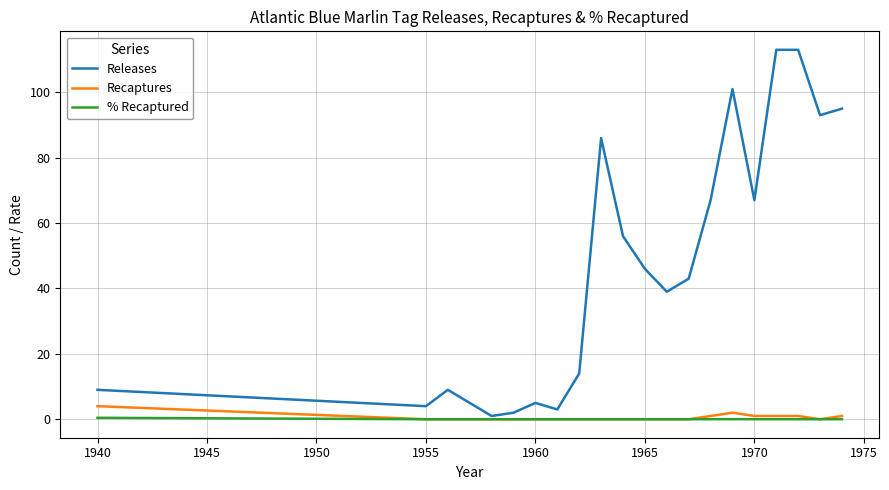

Rank the series by their maximum value, from lowest to highest.

% Recaptured, Recaptures, Releases